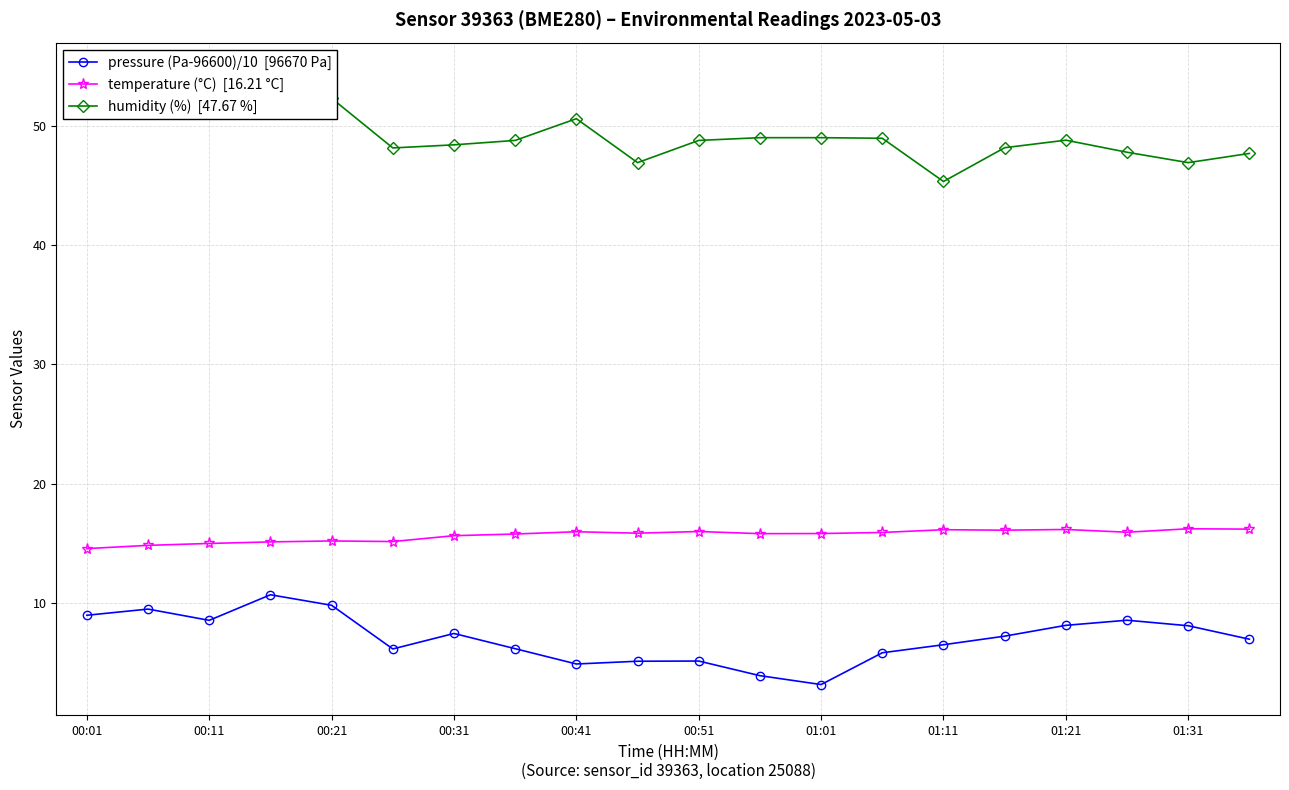

What position from the left is 01:11?

8